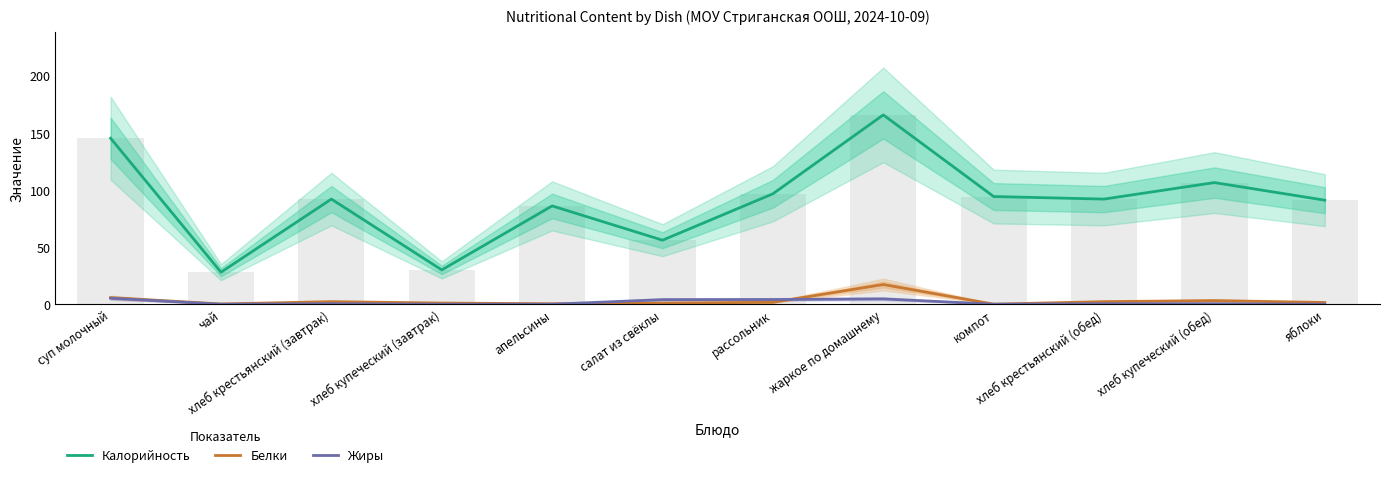

What is the total value across all series at апельсины?

86.4